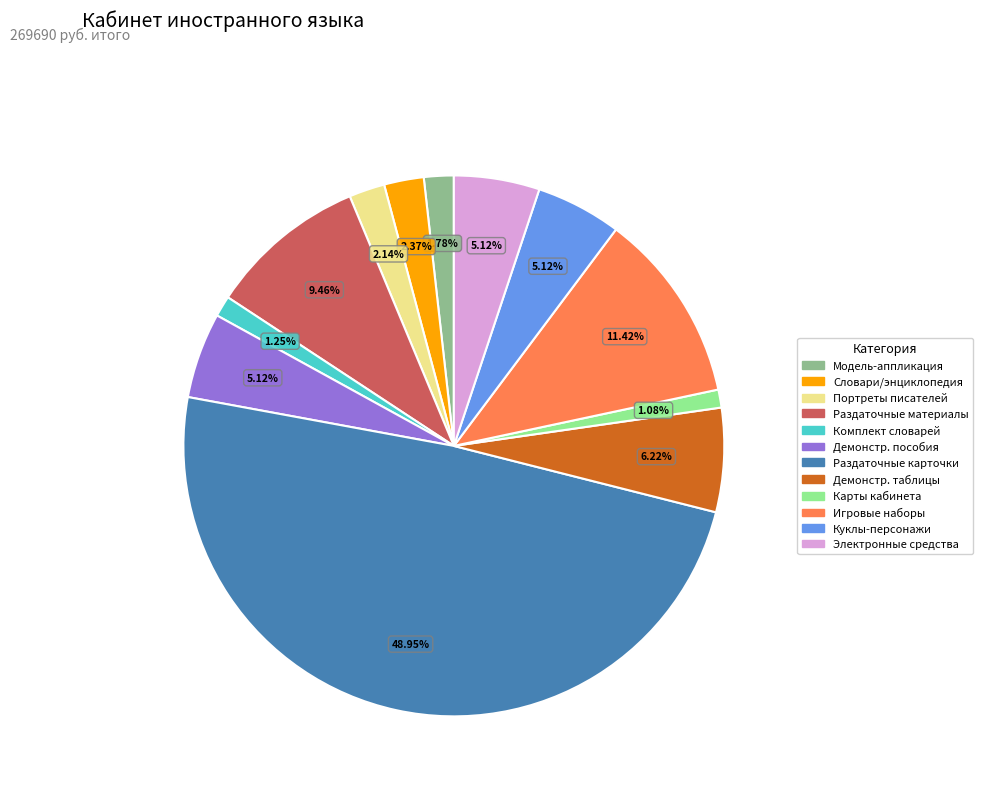

Approximately how many times larger is the value at Электронные средства compared to Словари/энциклопедия?

2.2